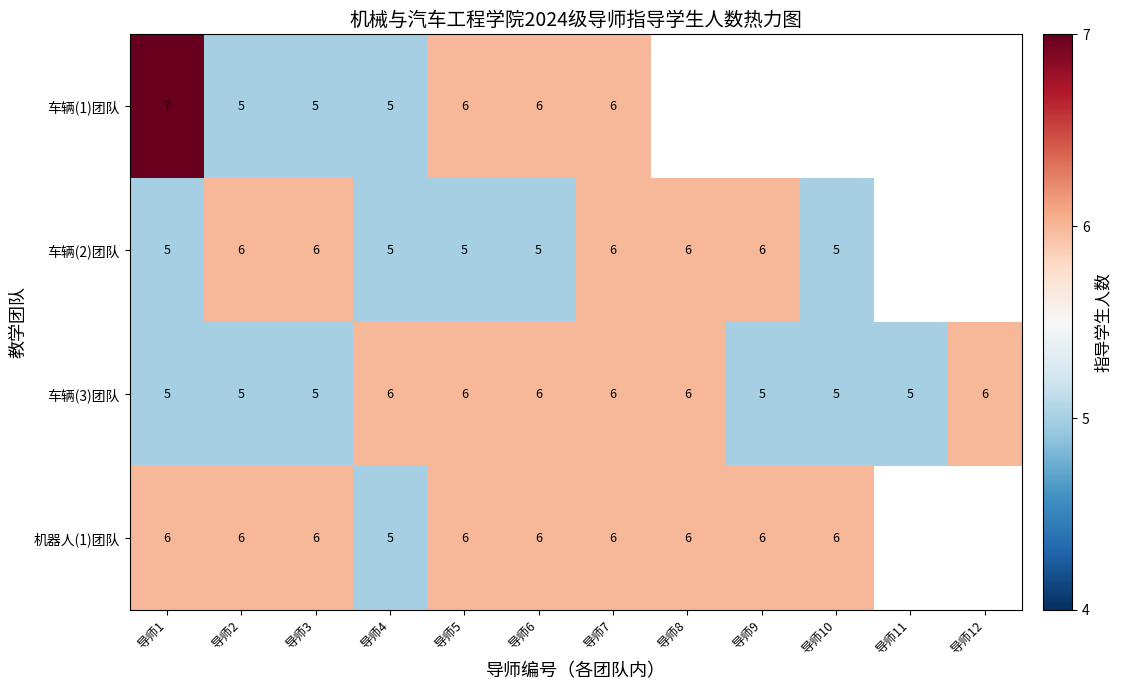

What is the greatest value displayed?

7.0